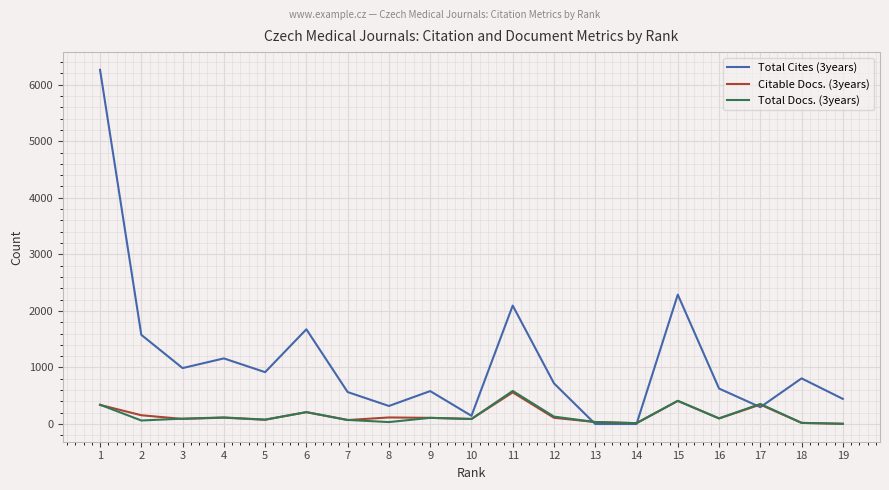

Which series changed the most between 7 and 13?

Total Cites (3years)